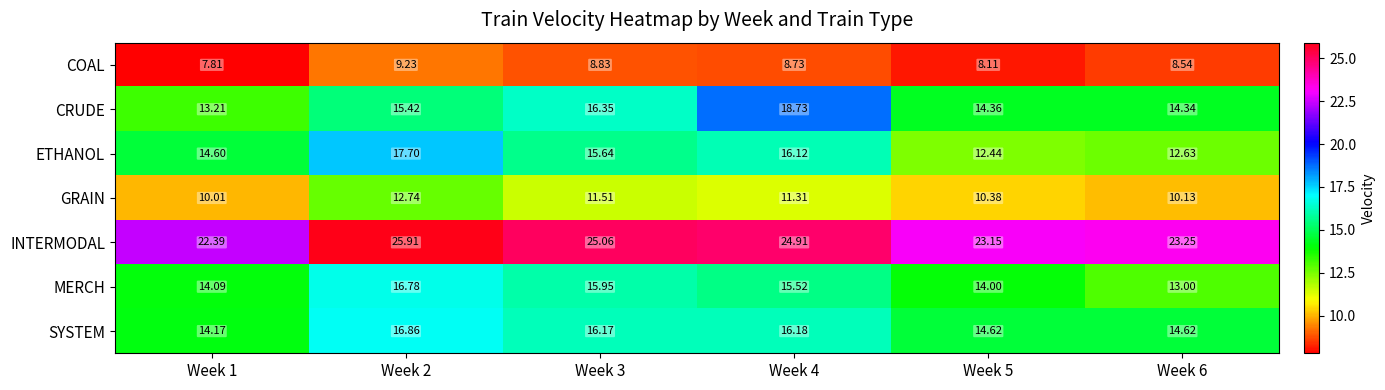

At which category does the chart reach its minimum across all series?

Week 1